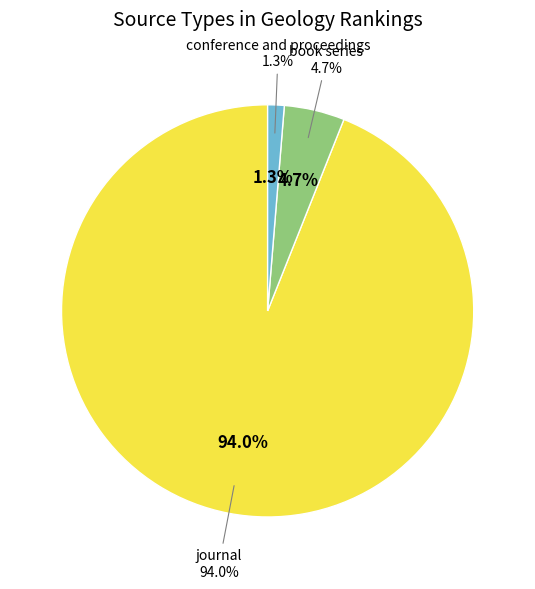

Which category accounts for the majority?

journal